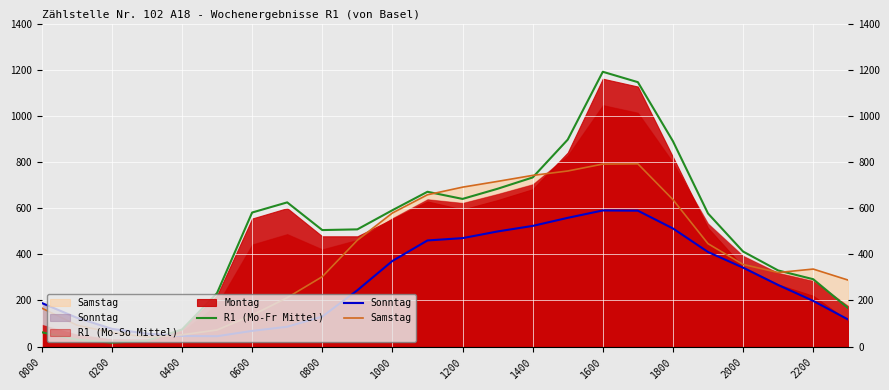

What is the average value of the Samstag series?

405